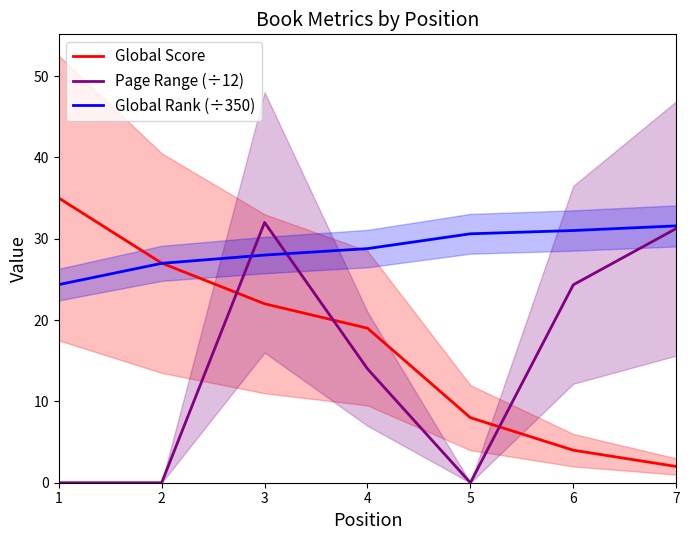

How many series are shown in this chart?

3